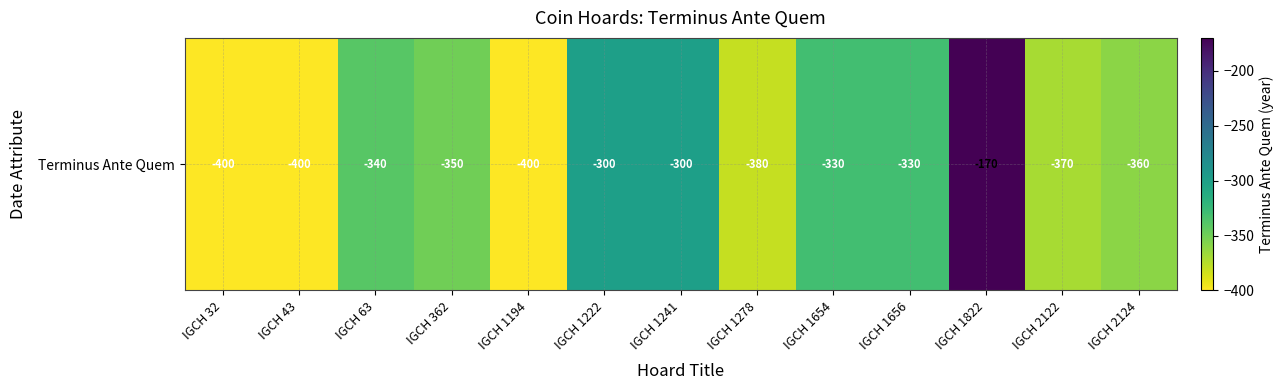

Which category has the highest value across all series?

IGCH 1822